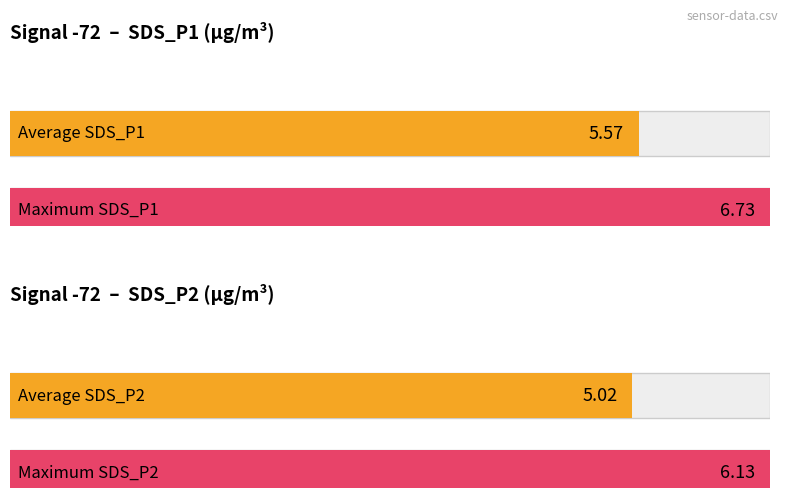

The value of Average utilization at 1 is 5.5. True or false?

True